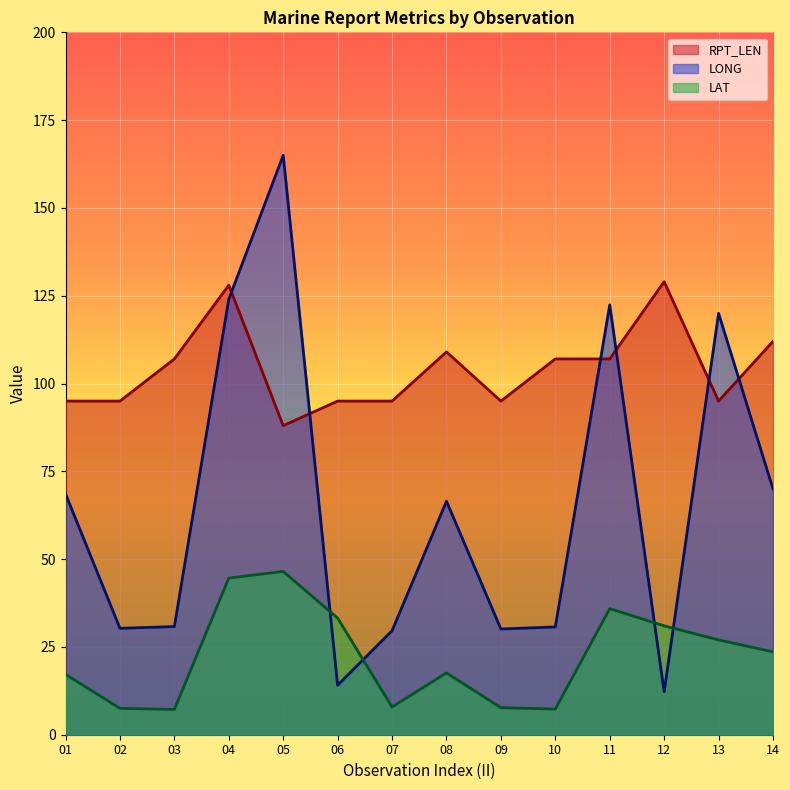

What is the approximate value of LONG at 01?

68.6